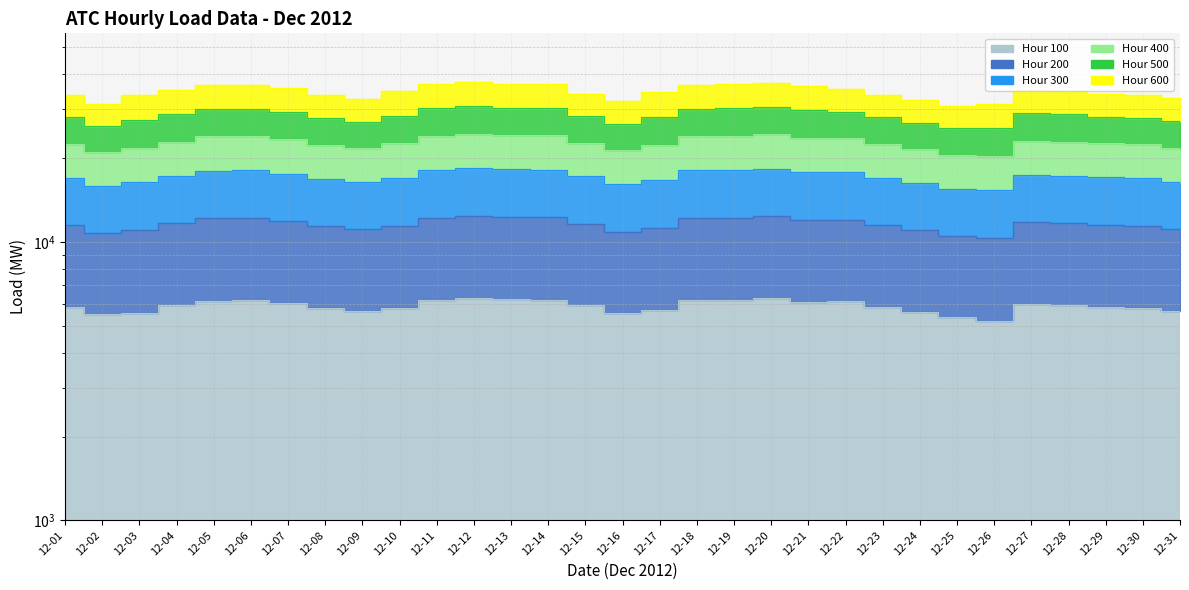

How many categories are shown in the chart?

31